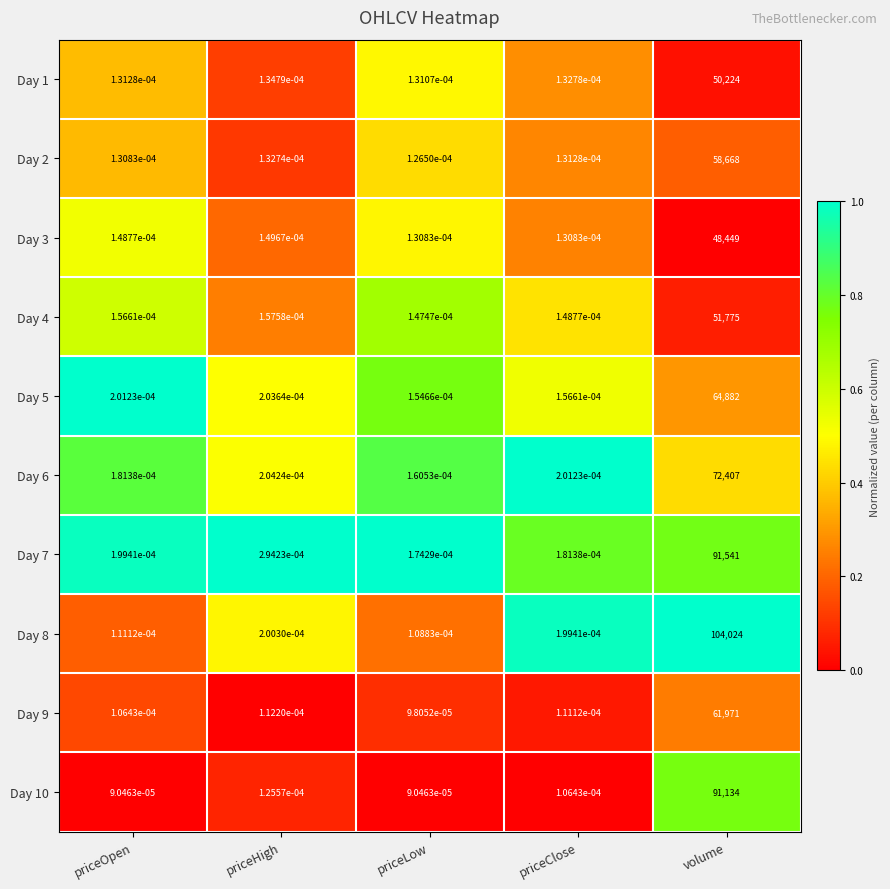

At which label does Day 10 reach its peak?

volume